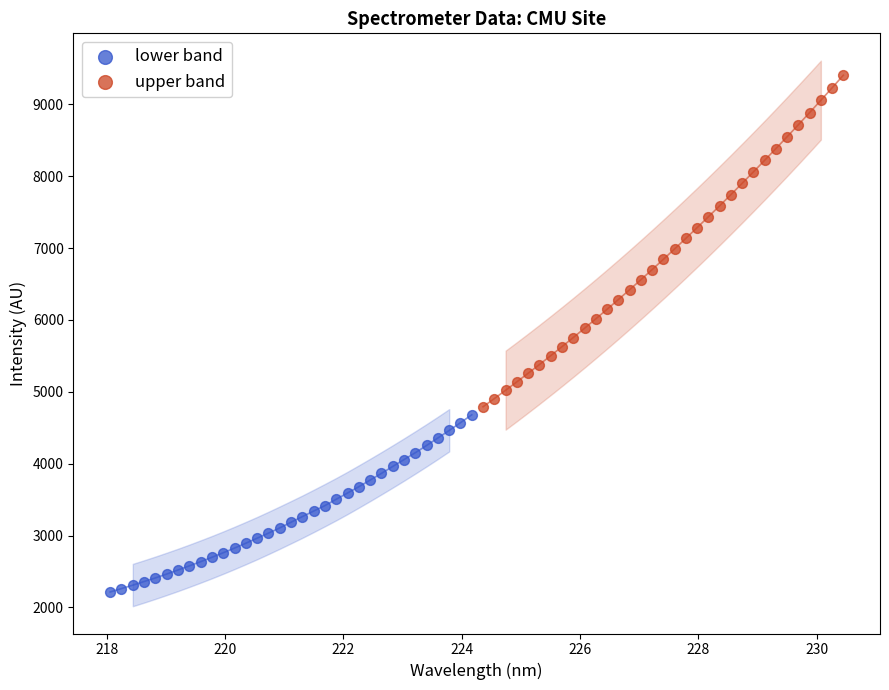

Which series reaches the maximum Y coordinate?

upper band